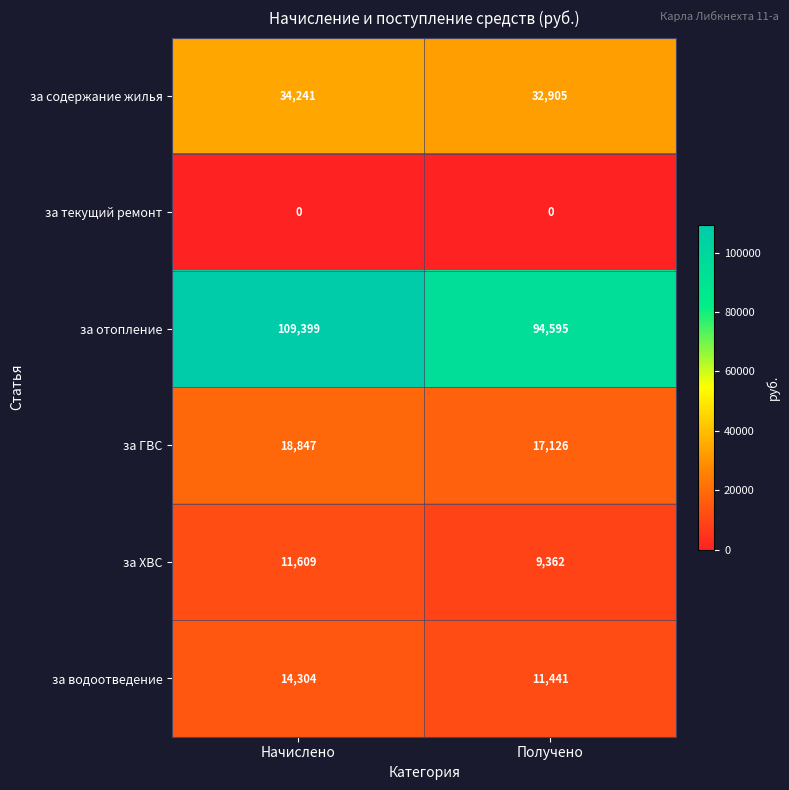

Rank the series by their maximum value, from highest to lowest.

за отопление, за содержание жилья, за ГВС, за водоотведение, за ХВС, за текущий ремонт